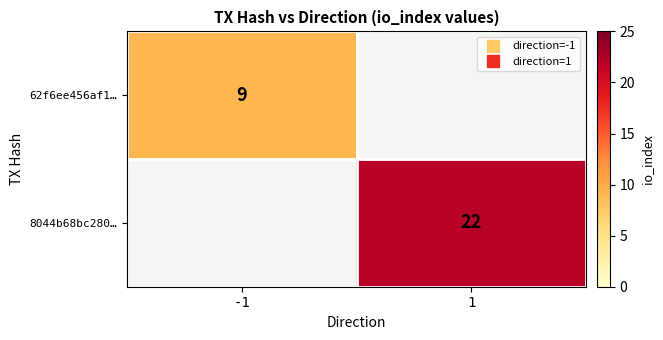

At how many categories does at least one series exceed 10?

1